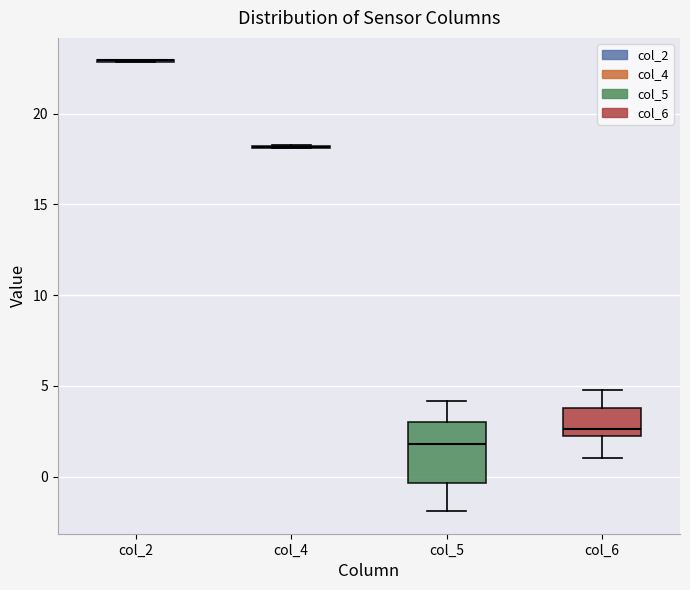

Comparing the boxes themselves (not the whiskers), which one is the tallest?

col_5